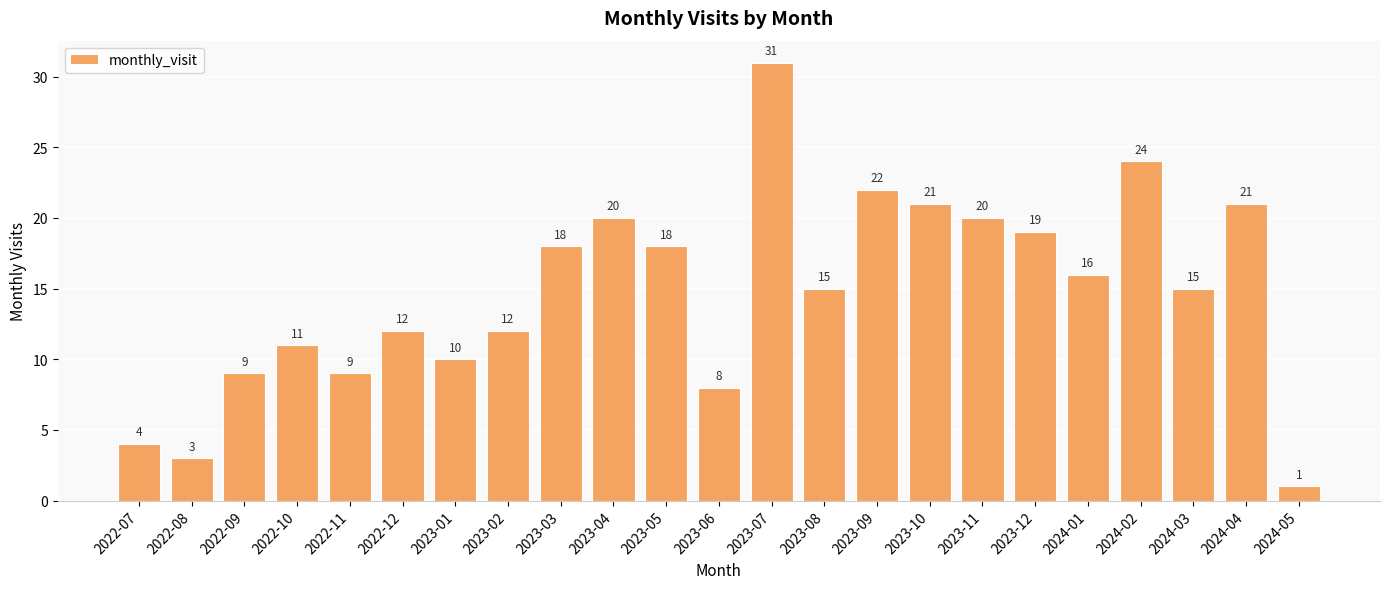

Is it true that the value at 2023-08 is 15?

True